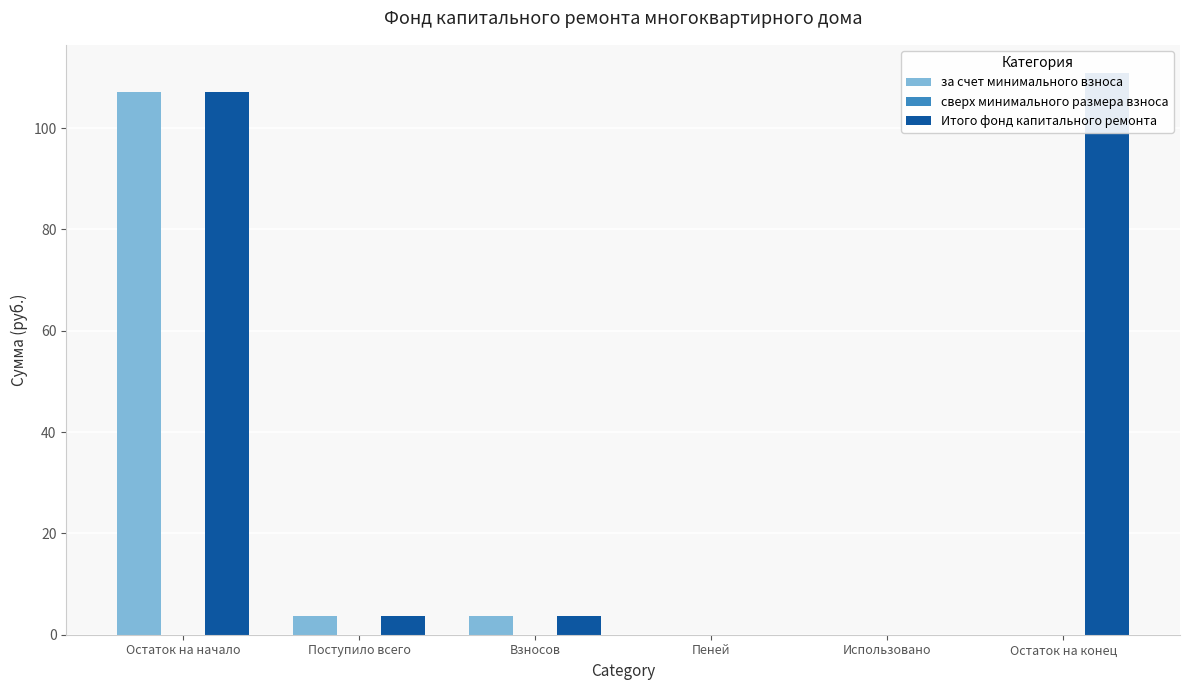

At which label does сверх минимального размера взноса reach its minimum?

Остаток на начало